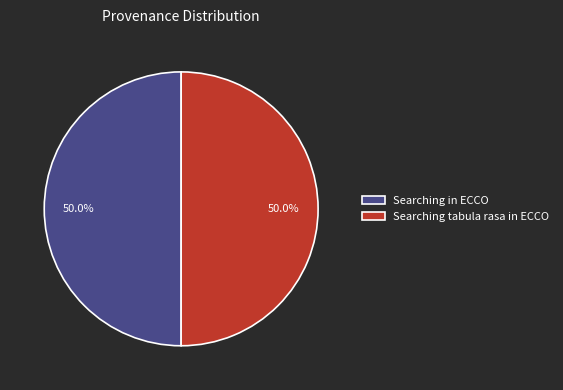

Approximately how many times larger is the value at Searching in ECCO compared to Searching tabula rasa in ECCO?

1.0